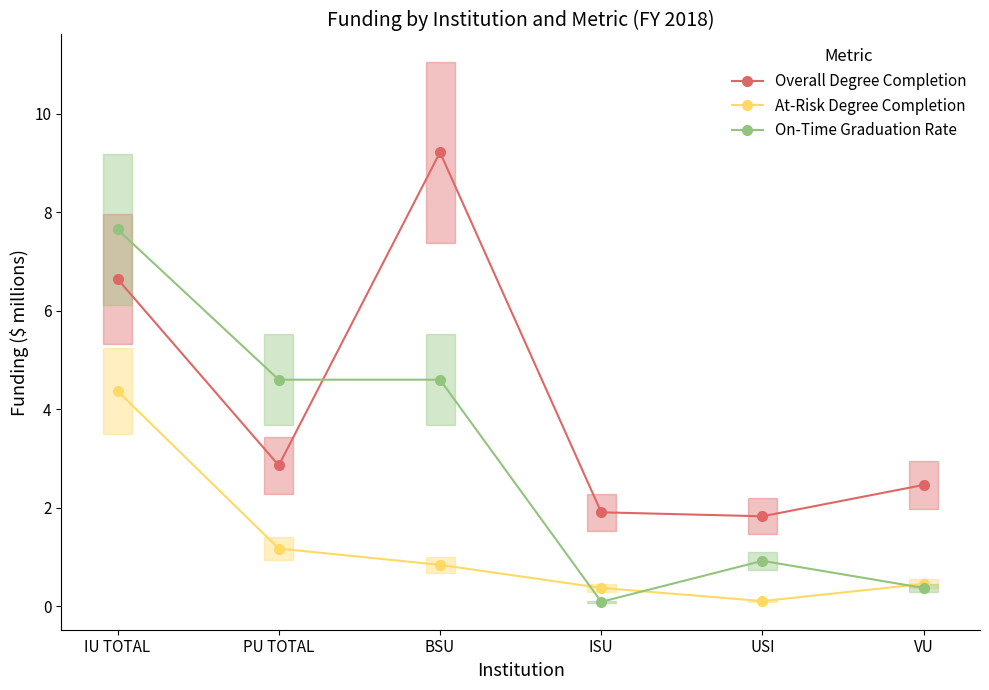

Between which two adjacent categories do On-Time Graduation Rate and At-Risk Degree Completion first intersect?

BSU and ISU